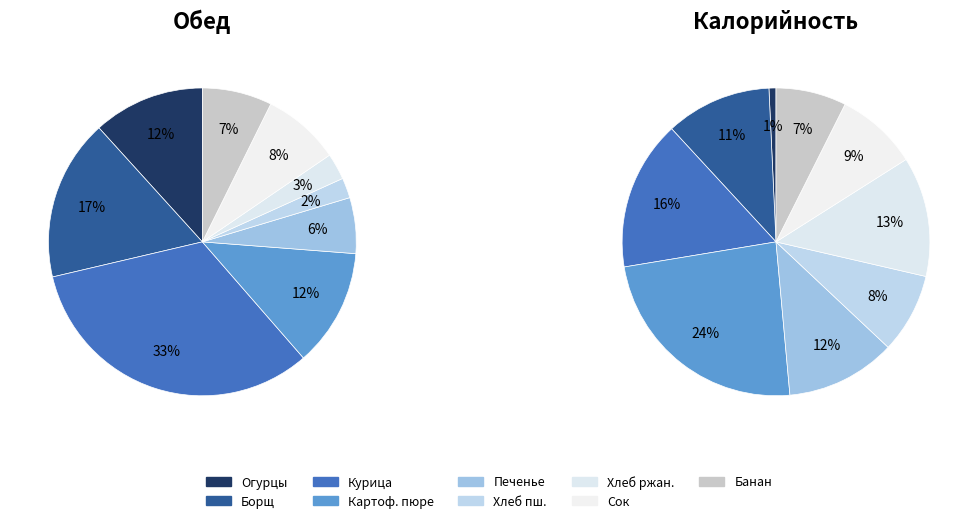

Which slice is the largest?

Курица отварная